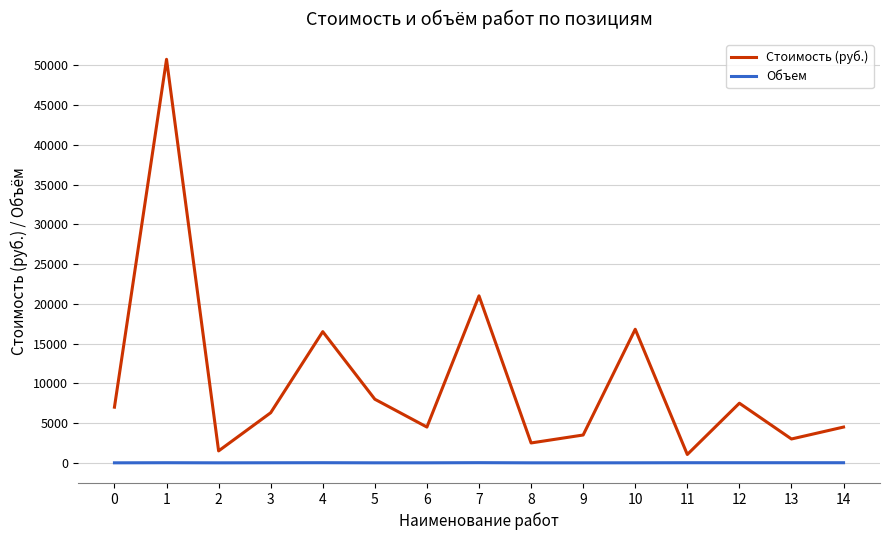

Is it true that Стоимость (руб.) equals 3500.0 at 9?

True